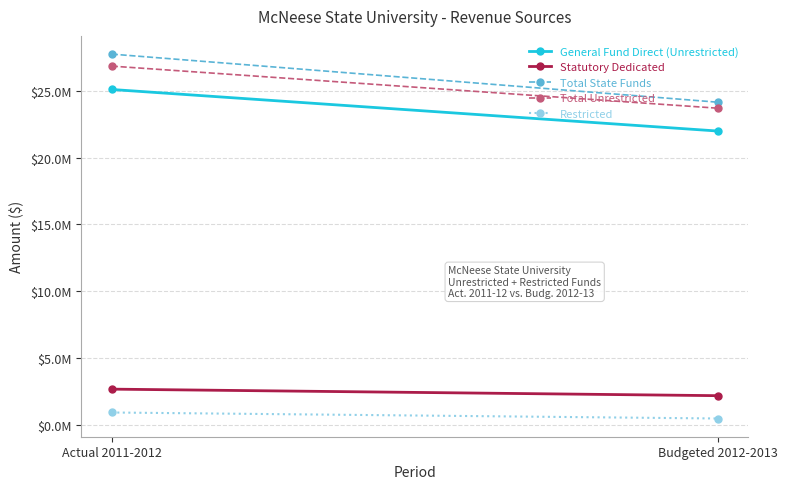

Rank the categories by Total Unrestricted value from lowest to highest.

Budgeted 2012-2013, Actual 2011-2012